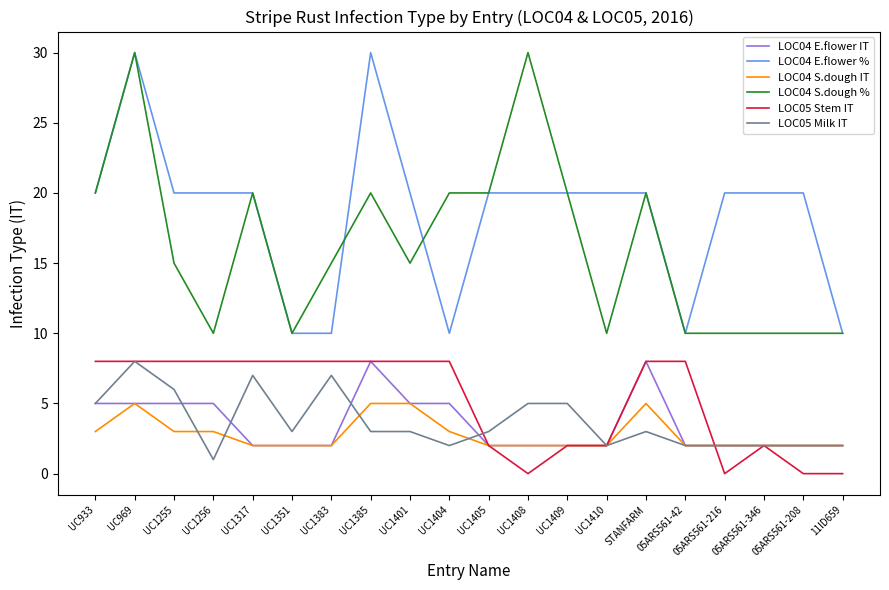

What position from the right is UC1408?

9